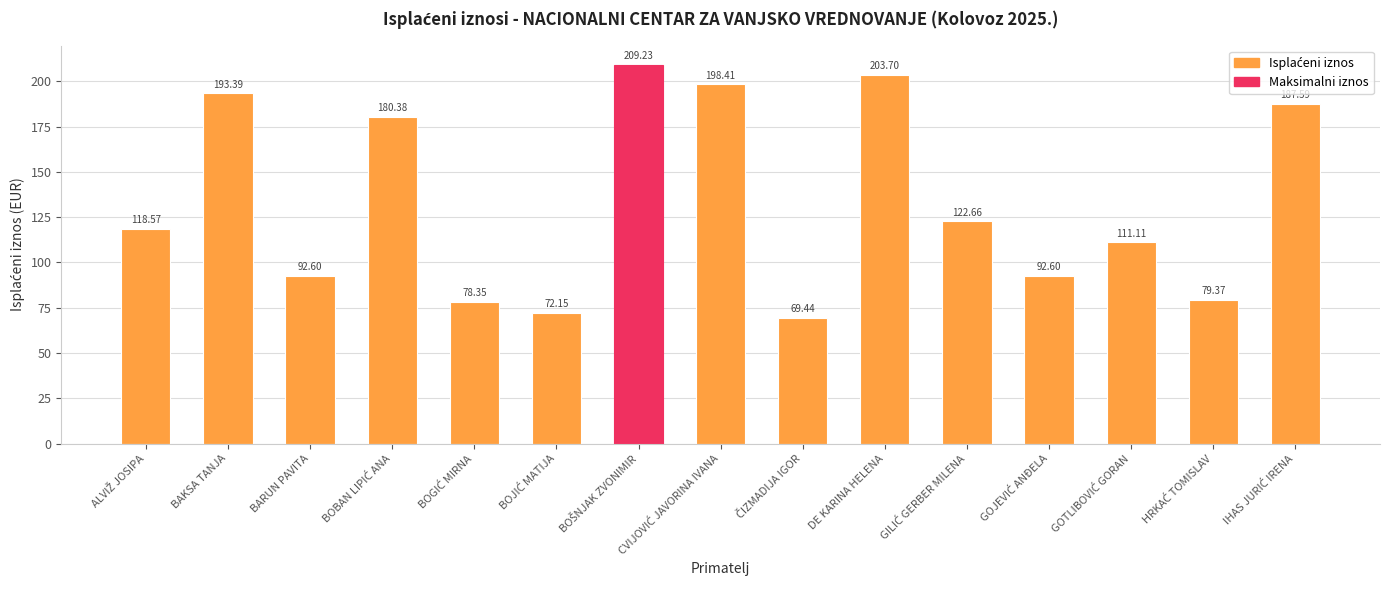

What is the difference between the maximum and second lowest values?

137.1